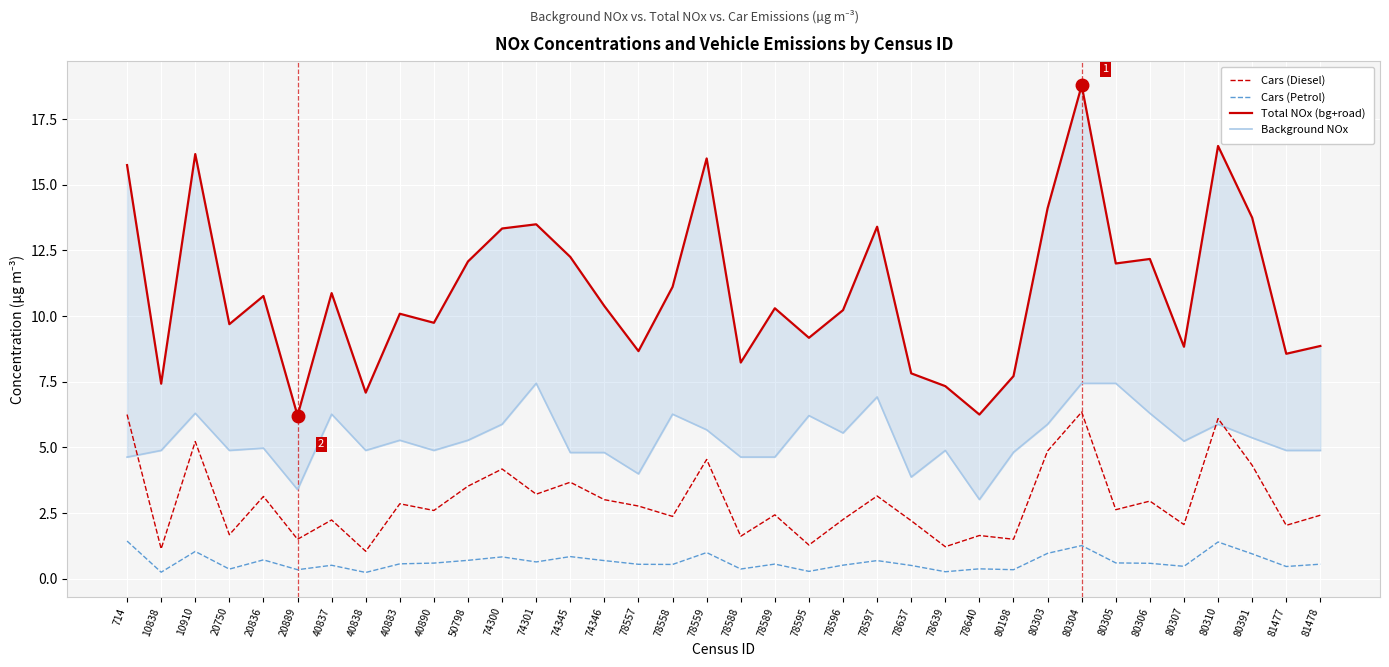

True or false: Cars (Petrol) and Background NOx intersect in this chart.

False